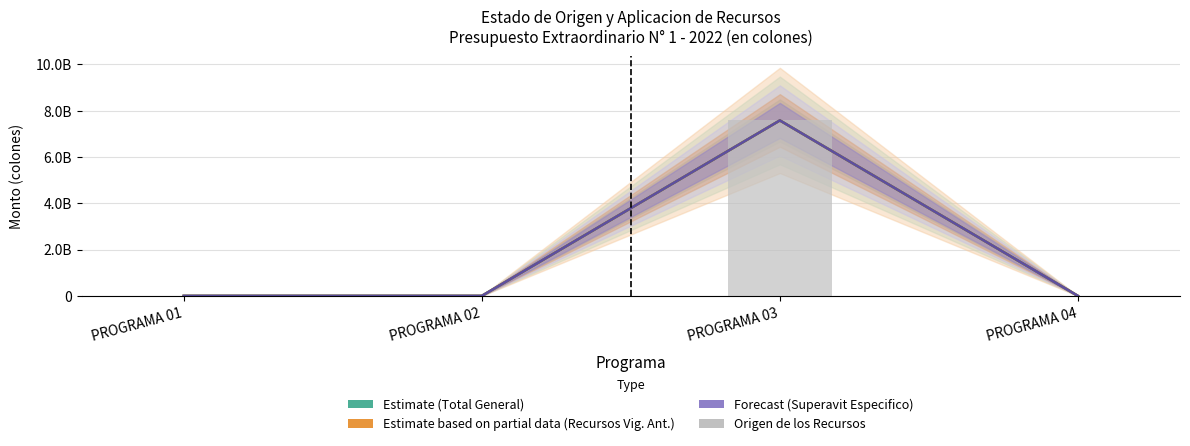

Is it true that Forecast (Superavit Especifico) equals 4158132642 at PROGRAMA 01?

False